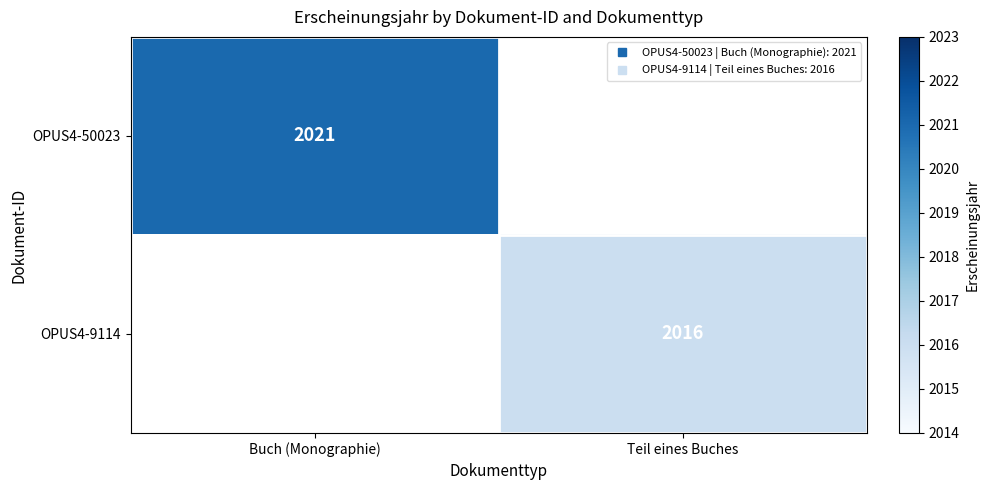

Is it true that OPUS4-50023 equals 3411.9 at Buch (Monographie)?

False